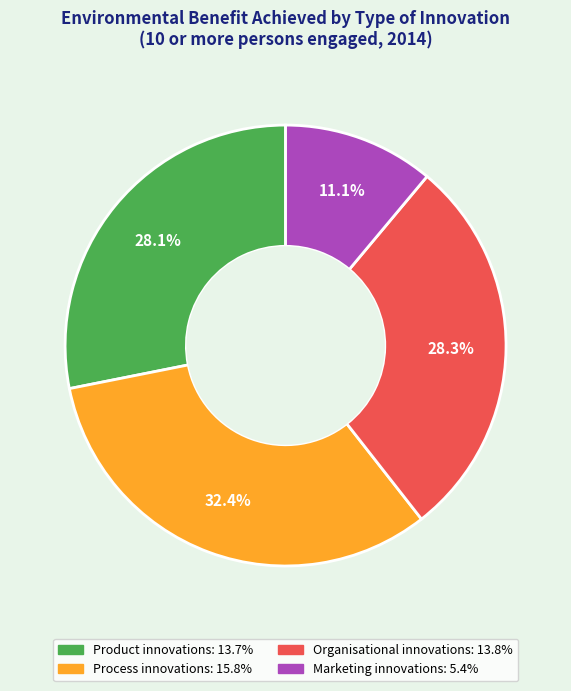

Do Process innovations and Marketing innovations together represent more than half of the pie?

No